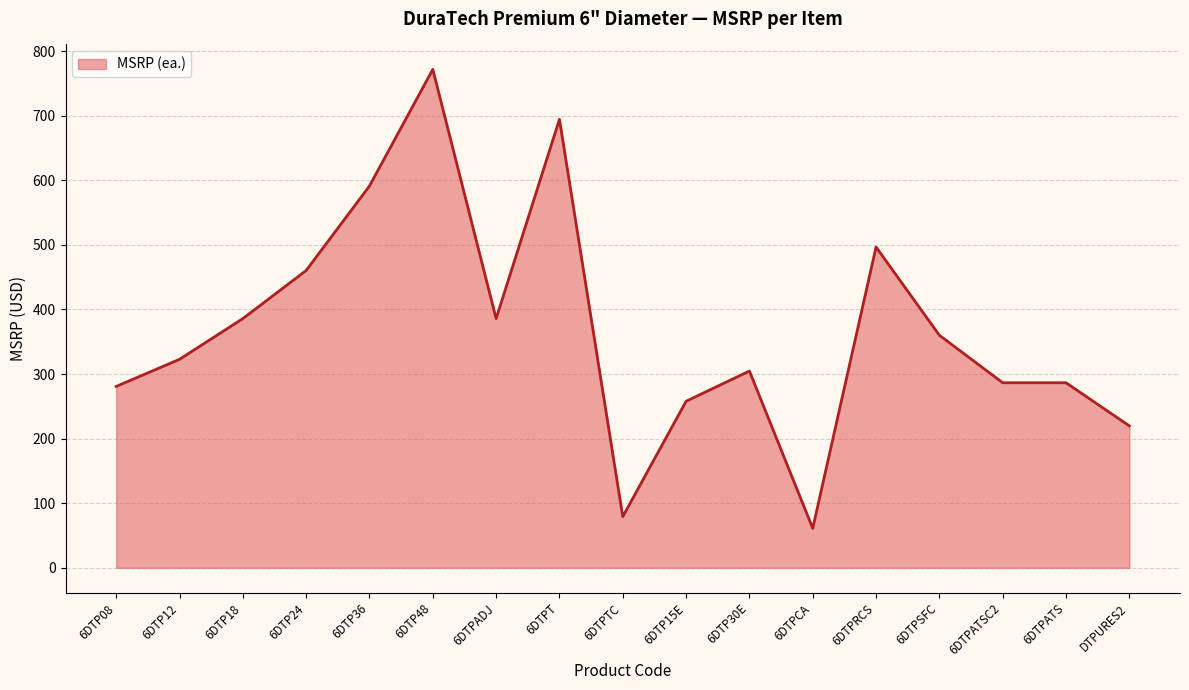

Does the chart display data point markers on the line(s)?

No